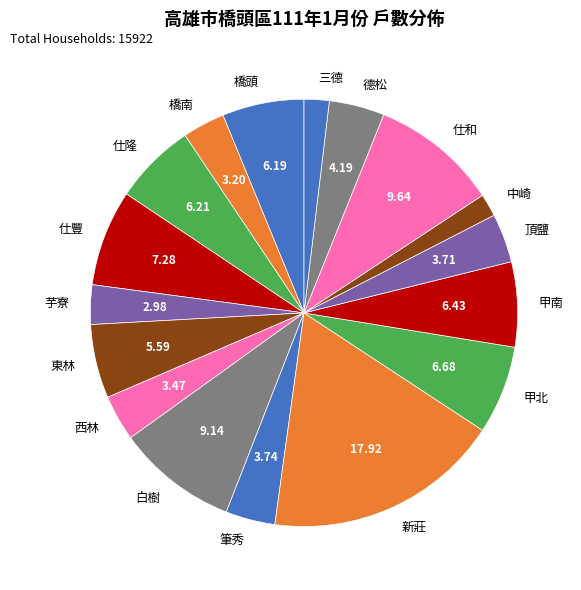

Which slice is the largest?

新莊